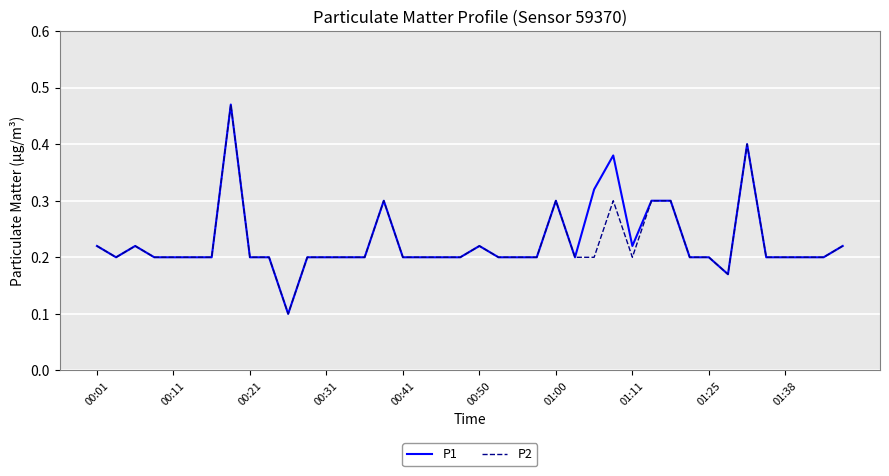

Which series has the widest spread of values?

P1